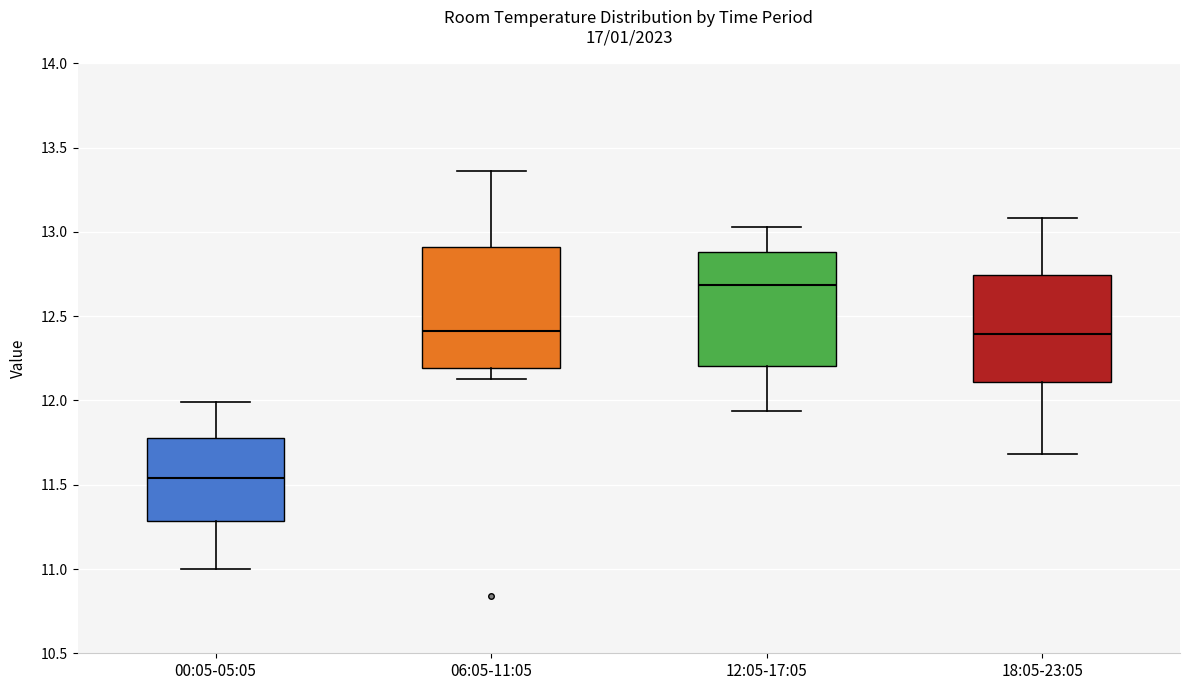

Where does the lower whisker of the box for 18:05-23:05 end on the y-axis? The values are not printed on the chart, so give them approximately, as read against the axis.

11.70